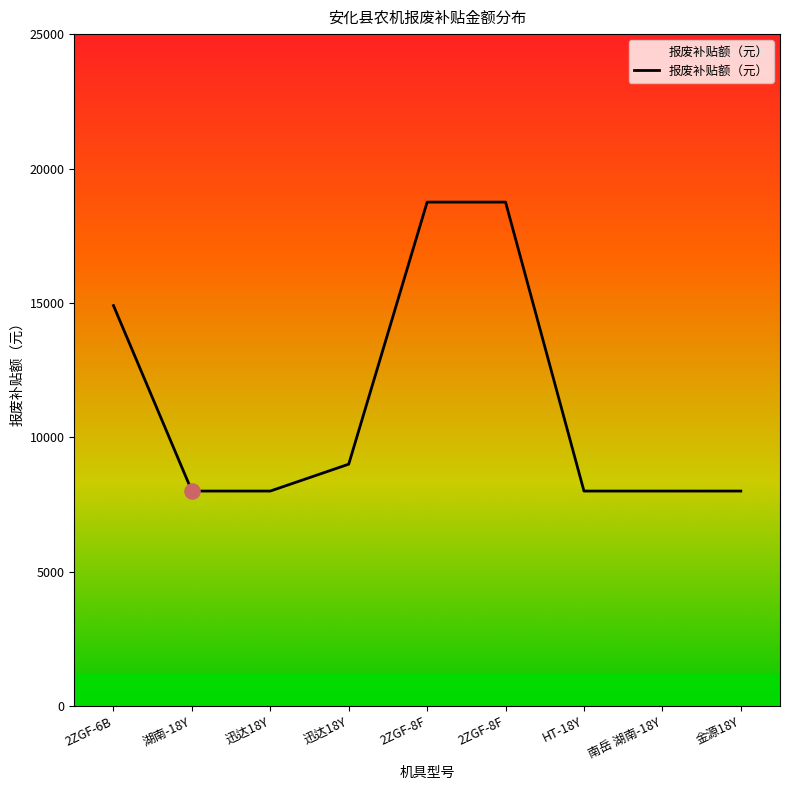

Between 金源18Y and 2ZGF-8F, which is larger?

2ZGF-8F